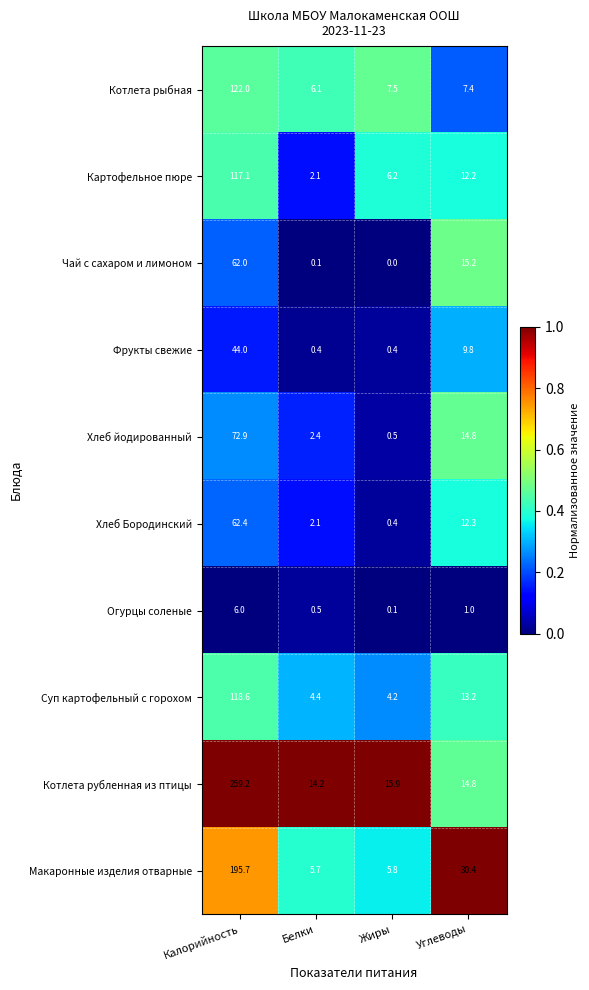

What is the maximum value for Суп картофельный с горохом?

118.6